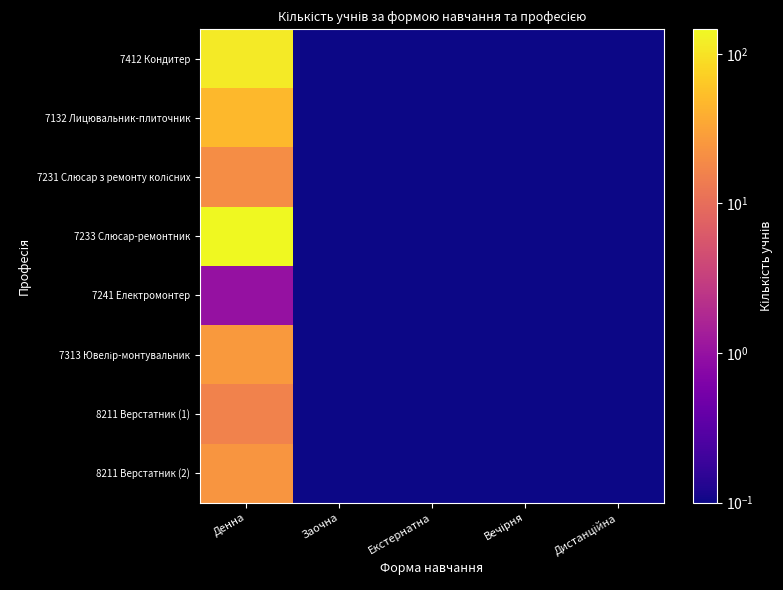

Rank the series by their maximum value, from highest to lowest.

7233 Слюсар-ремонтник, 7412 Кондитер, 7132 Лицювальник-плиточник, 7313 Ювелір-монтувальник, 8211 Верстатник (2), 7231 Слюсар з ремонту колісних, 8211 Верстатник (1), 7241 Електромонтер